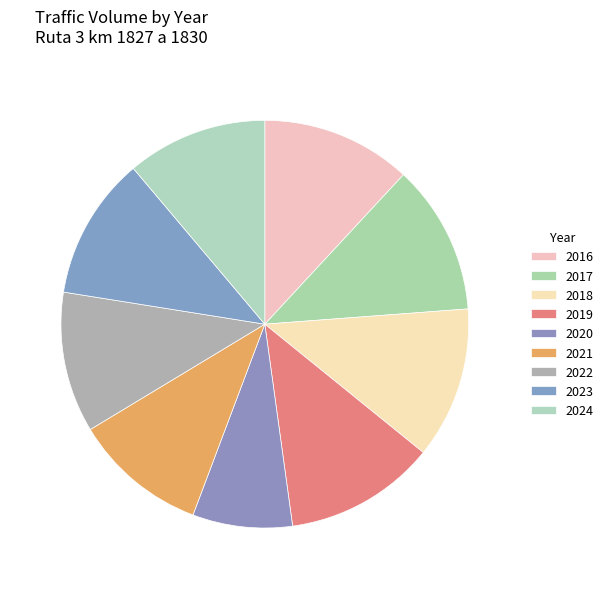

What portion of the pie excludes 2016?

88.1%